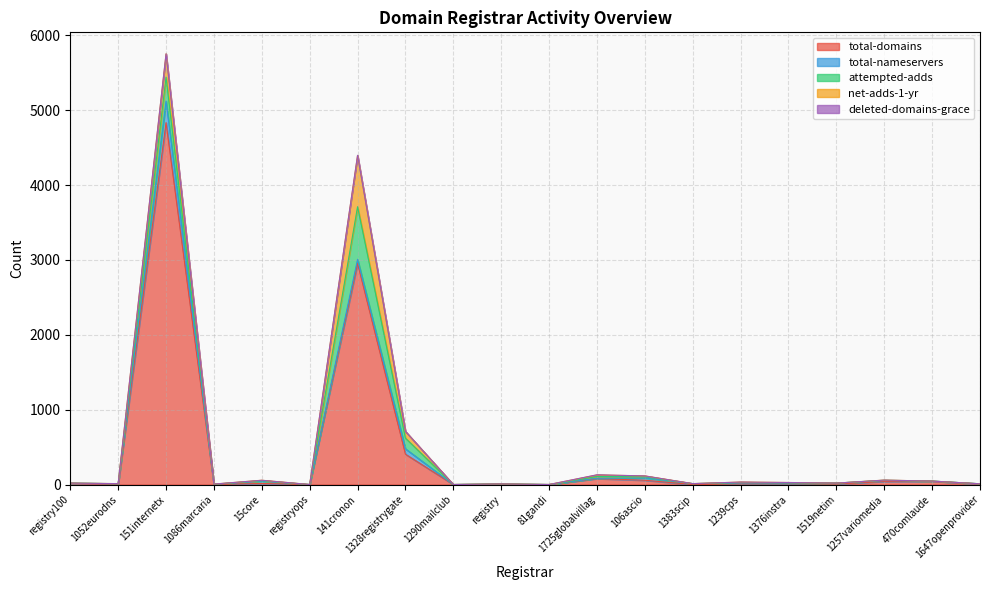

Reading left to right, list all the values displayed in this chart.

total-domains: registry100=15	1052eurodns=3	151internetx=4834	1086marcaria=1	15core=14	registryops=0	141cronon=2955	1328registrygate=405	1290mailclub=0	registry=4	81gandi=0	1725globalvillag=79	106ascio=57	1383scip=0	1239cps=8	1376instra=10	1519netim=8	1257variomedia=41	470comlaude=43	1647openprovider=7
total-nameservers: registry100=4	1052eurodns=7	151internetx=288	1086marcaria=3	15core=31	registryops=0	141cronon=53	1328registrygate=72	1290mailclub=0	registry=4	81gandi=0	1725globalvillag=5	106ascio=31	1383scip=12	1239cps=13	1376instra=10	1519netim=11	1257variomedia=12	470comlaude=3	1647openprovider=3
attempted-adds: registry100=0	1052eurodns=1	151internetx=320	1086marcaria=1	15core=6	registryops=0	141cronon=703	1328registrygate=143	1290mailclub=0	registry=0	81gandi=0	1725globalvillag=23	106ascio=16	1383scip=0	1239cps=6	1376instra=4	1519netim=0	1257variomedia=4	470comlaude=0	1647openprovider=0
net-adds-1-yr: registry100=0	1052eurodns=1	151internetx=311	1086marcaria=1	15core=6	registryops=0	141cronon=685	1328registrygate=90	1290mailclub=0	registry=0	81gandi=0	1725globalvillag=21	106ascio=11	1383scip=0	1239cps=6	1376instra=3	1519netim=0	1257variomedia=2	470comlaude=0	1647openprovider=0
deleted-domains-grace: registry100=0	1052eurodns=0	151internetx=0	1086marcaria=0	15core=0	registryops=0	141cronon=2	1328registrygate=0	1290mailclub=0	registry=0	81gandi=0	1725globalvillag=2	106ascio=0	1383scip=0	1239cps=0	1376instra=0	1519netim=0	1257variomedia=0	470comlaude=0	1647openprovider=0